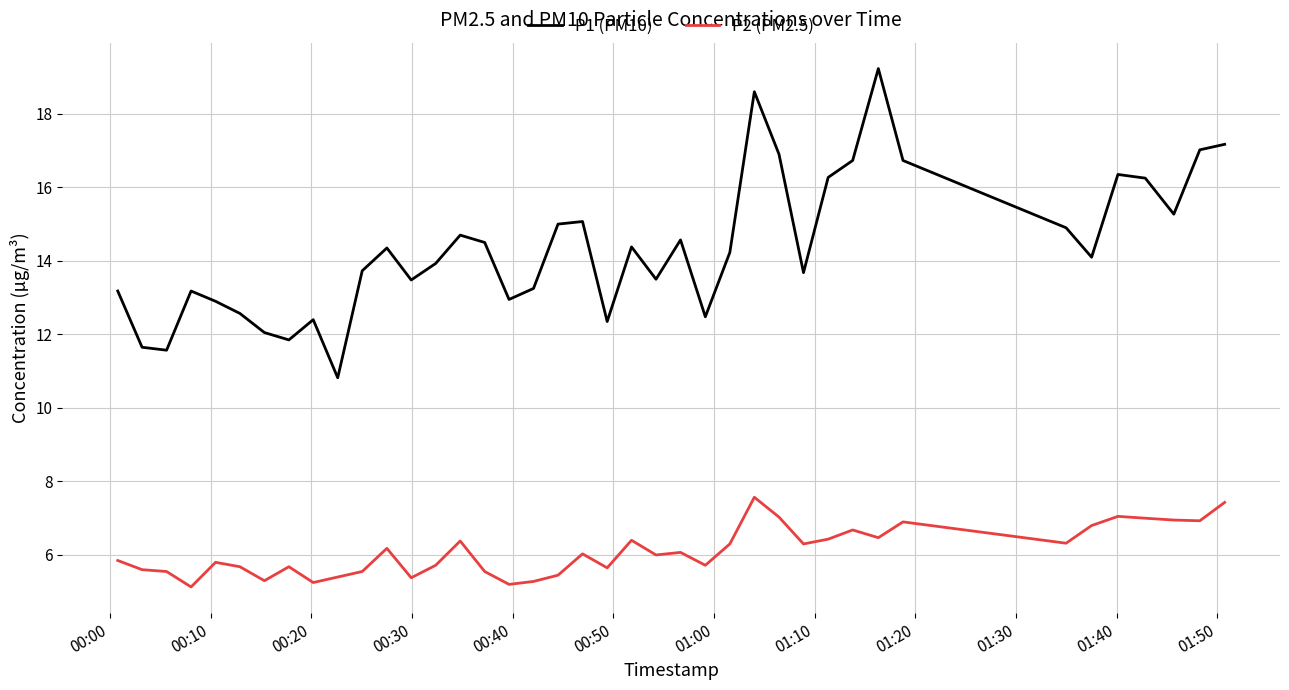

Rank the series by their maximum value, from lowest to highest.

P2 (PM2.5), P1 (PM10)